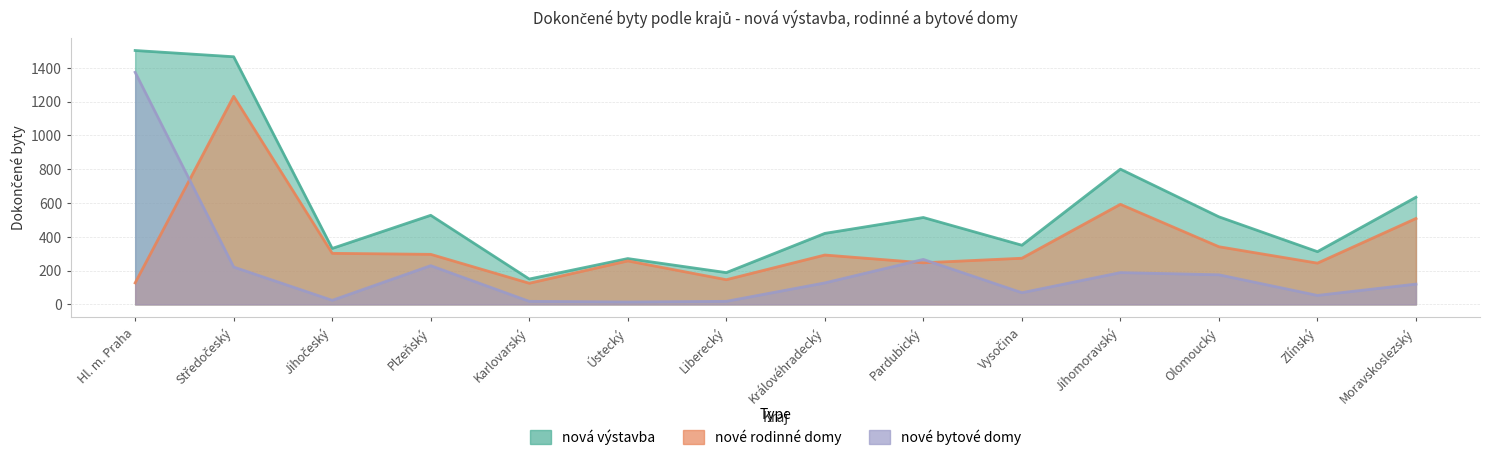

True or false: nová výstavba and nové rodinné domy intersect in this chart.

False